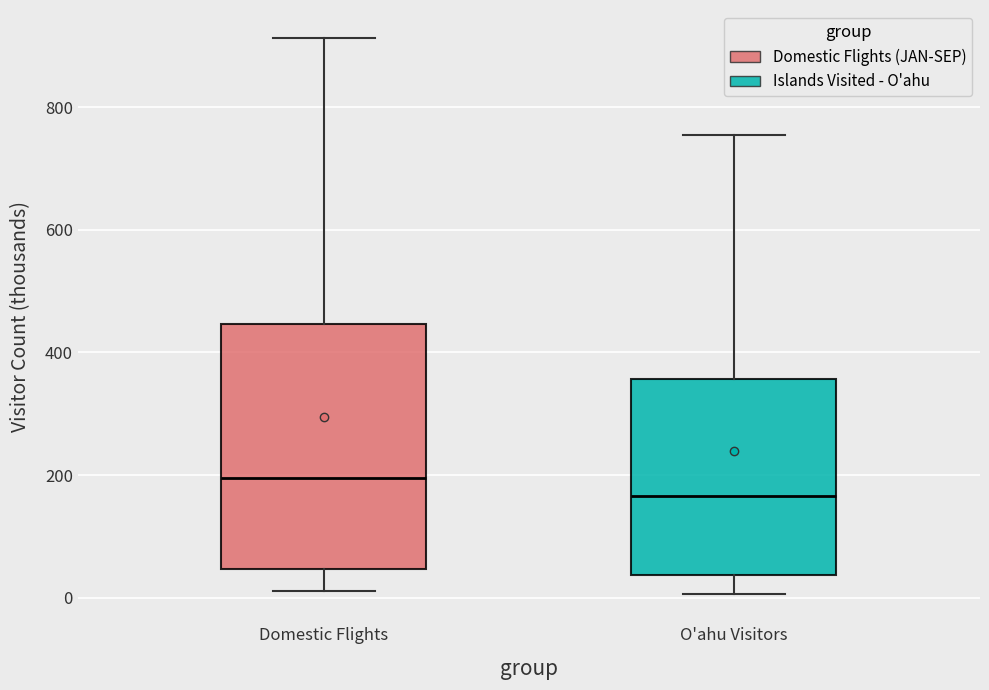

Which box is the tallest, from its lower edge to its upper edge?

Domestic Flights